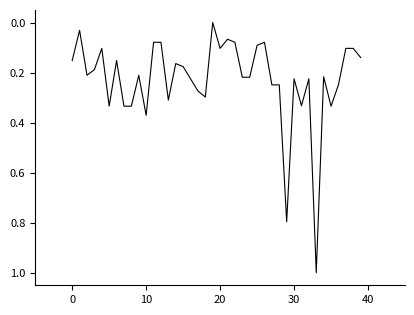

How many categories are shown in the chart?

40